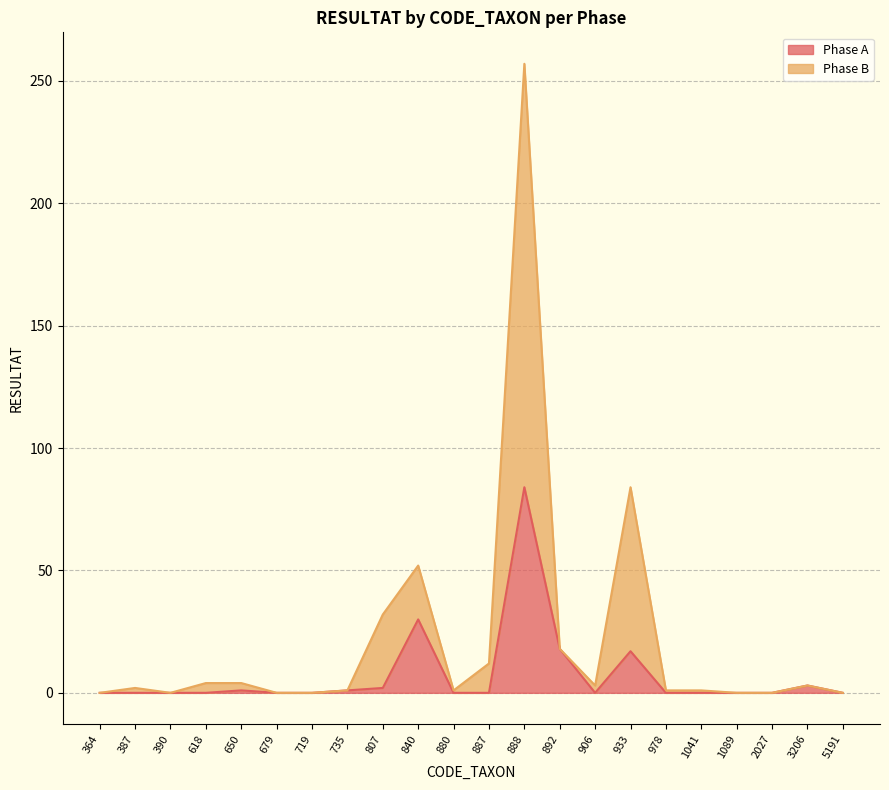

At 5191, list the series in order from smallest to largest.

Phase A, Phase B